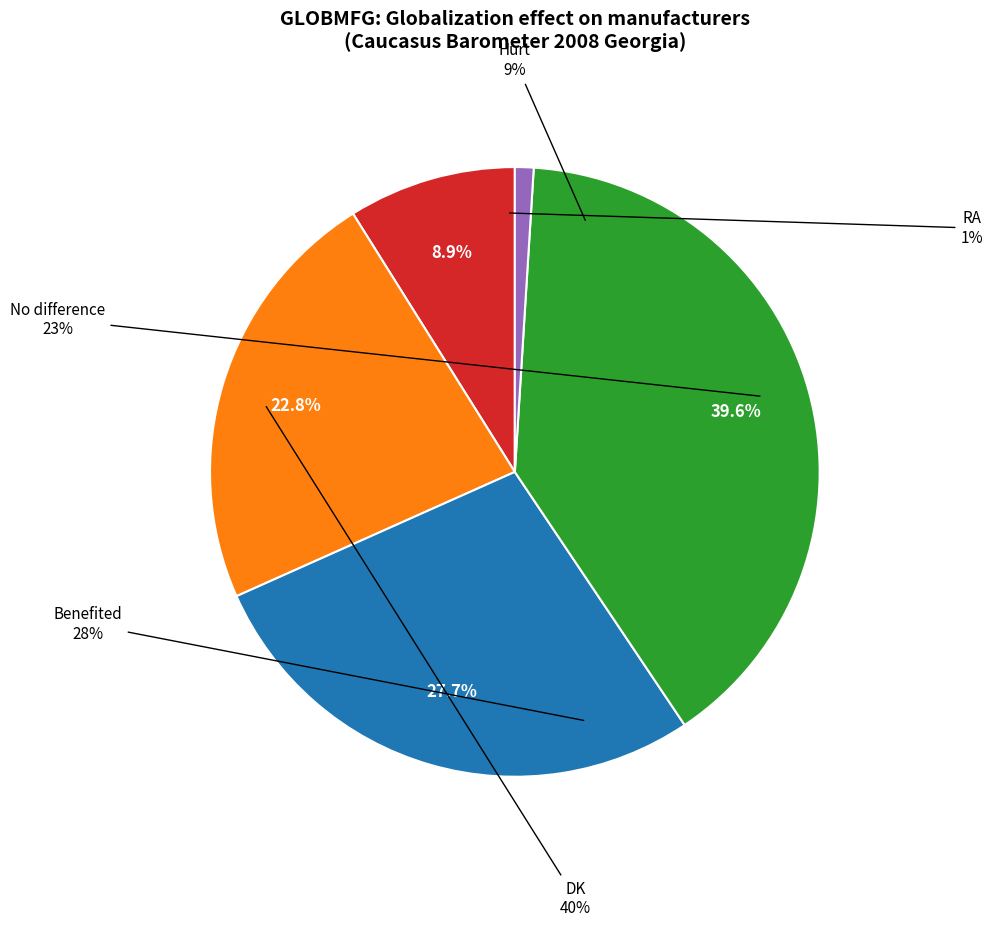

What portion of the pie excludes No difference?

77.2%